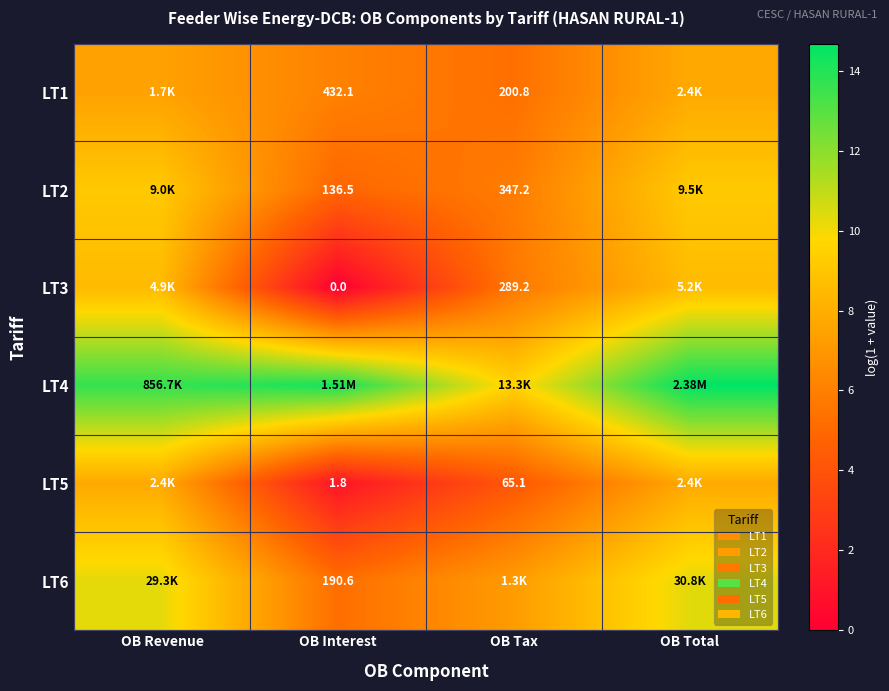

How many series are shown in this chart?

6